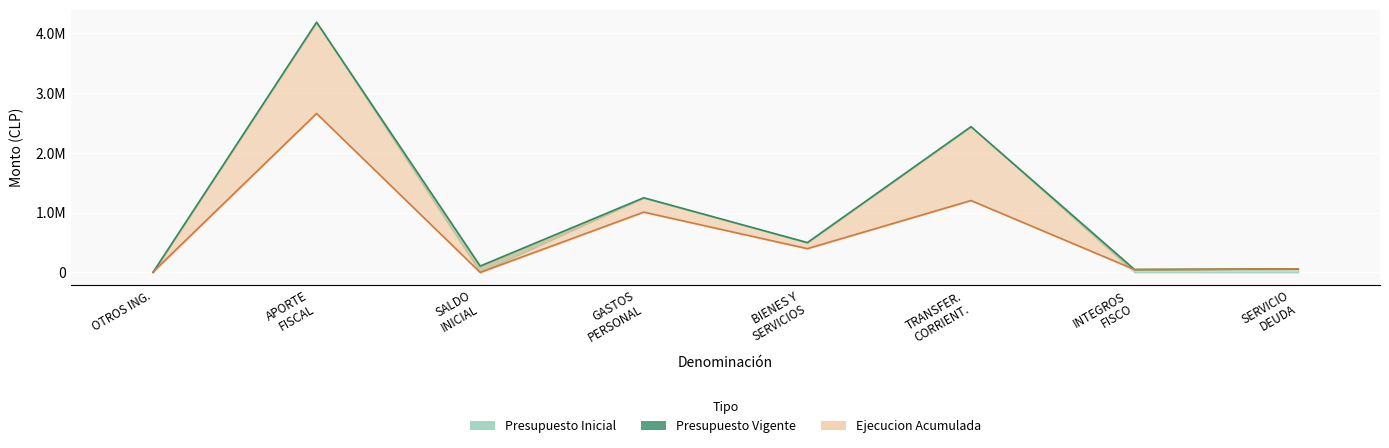

Rank the categories by value from lowest to highest.

OTROS ING., INTEGROS
FISCO, SERVICIO
DEUDA, SALDO
INICIAL, BIENES Y
SERVICIOS, GASTOS
PERSONAL, TRANSFER.
CORRIENT., APORTE
FISCAL